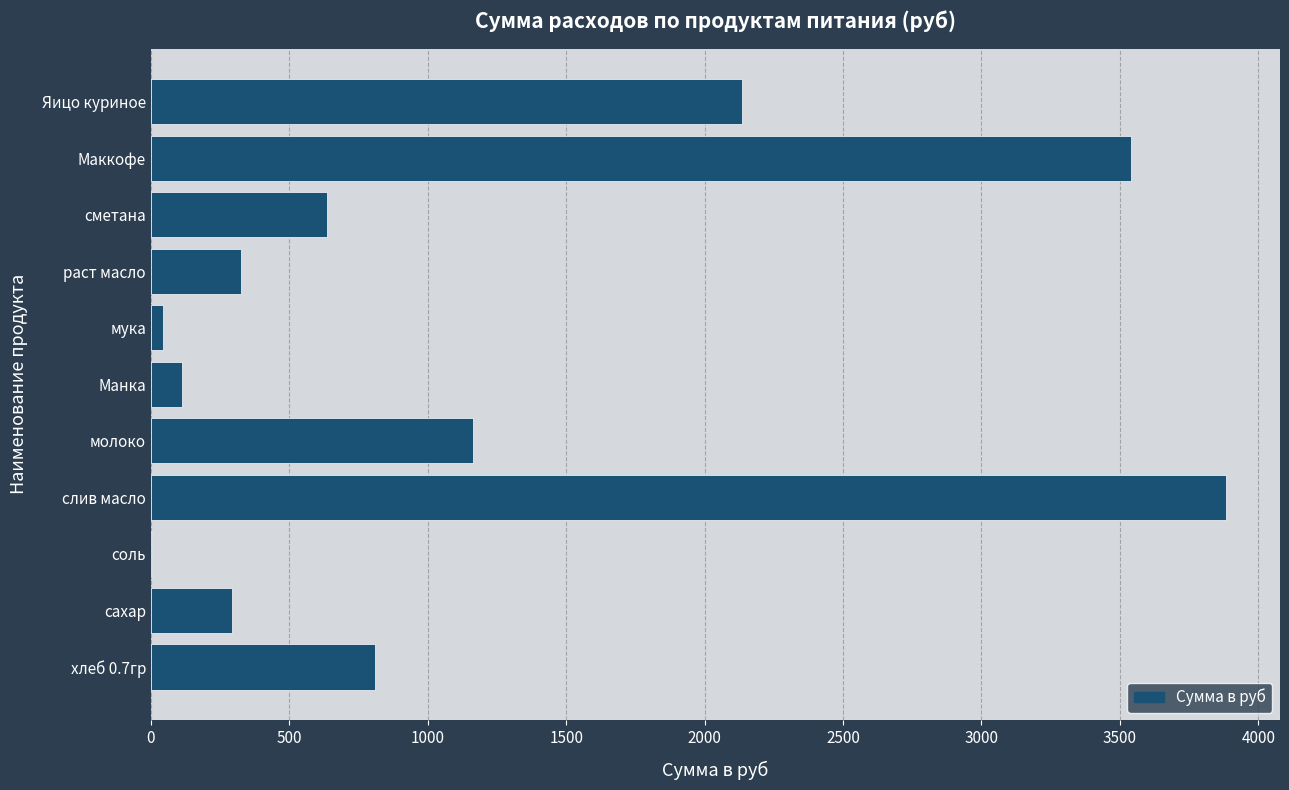

Reading bottom to top, list all the values displayed in this chart.

хлеб 0.7гр=809.1	сахар=292.1	соль=4.2	слив масло=3884.2	молоко=1164.7	Манка=113.3	мука=42.5	раст масло=325.7	сметана=637.2	Маккофе=3540.0	Яицо куриное=2136.0